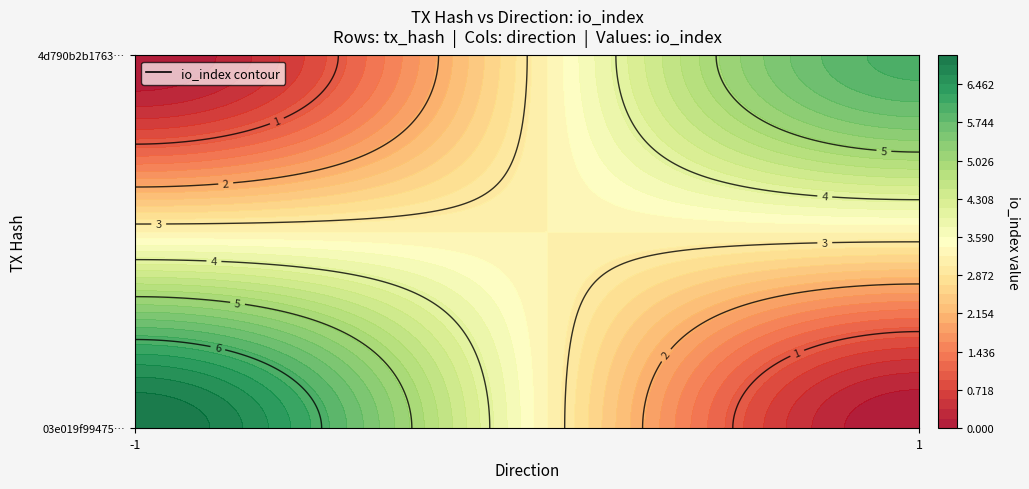

The 03e019f994753b31cef65ac5d281c9dcb6aec87 series shows 7 at io_index. True or false?

True